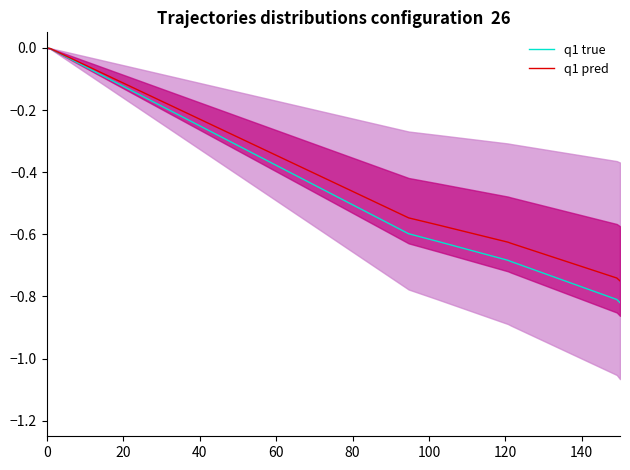

What is the value of the q1 pred point at the 8th from the left?

-0.8